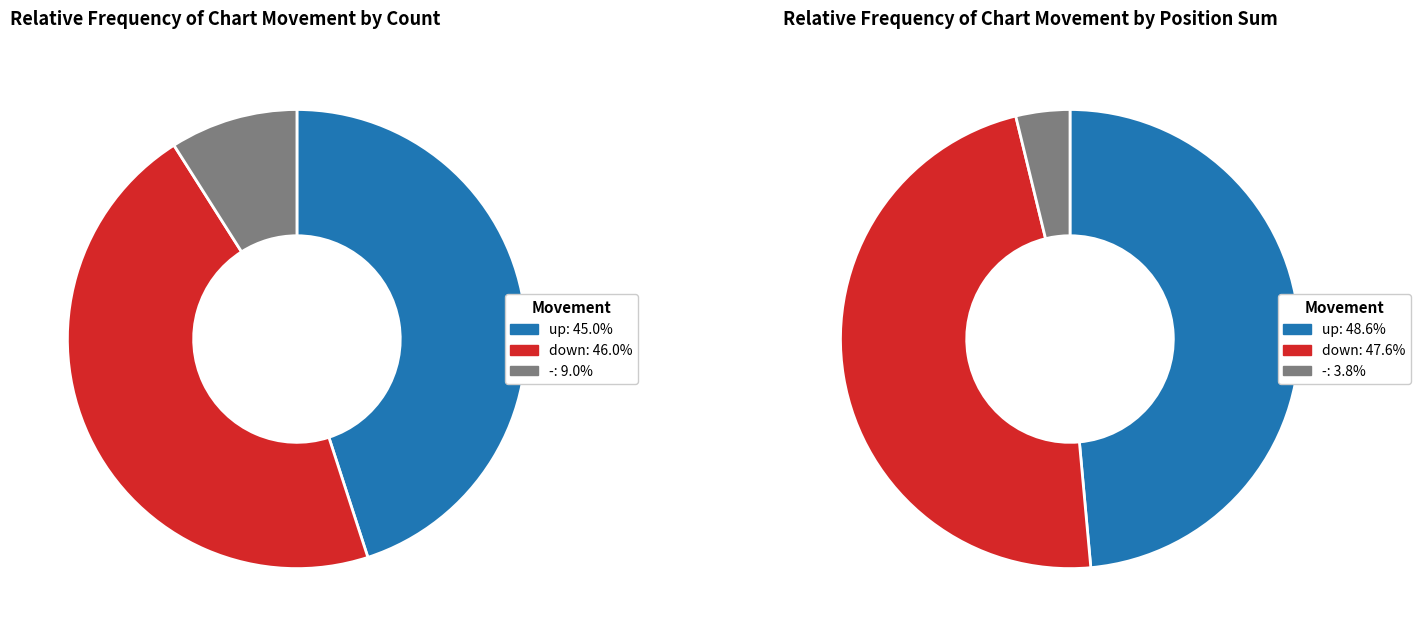

Does any single category account for the majority?

No